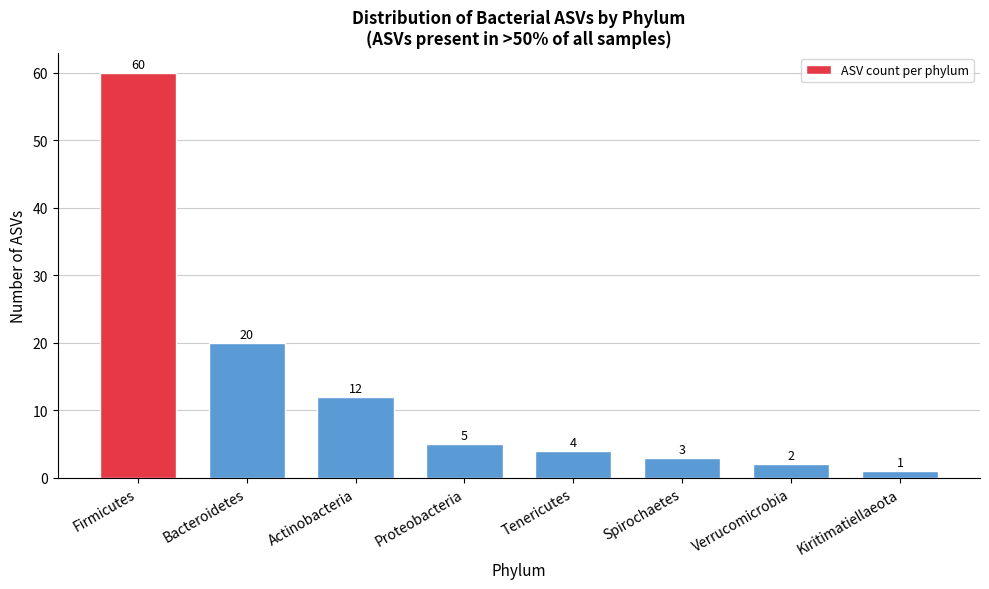

Reading left to right, extract all data points from this chart.

Firmicutes=60	Bacteroidetes=20	Actinobacteria=12	Proteobacteria=5	Tenericutes=4	Spirochaetes=3	Verrucomicrobia=2	Kiritimatiellaeota=1